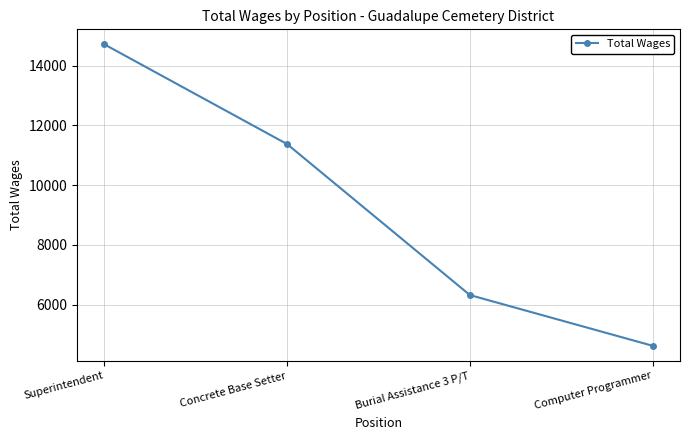

What is the change in value from Concrete Base Setter to Computer Programmer?

-6747